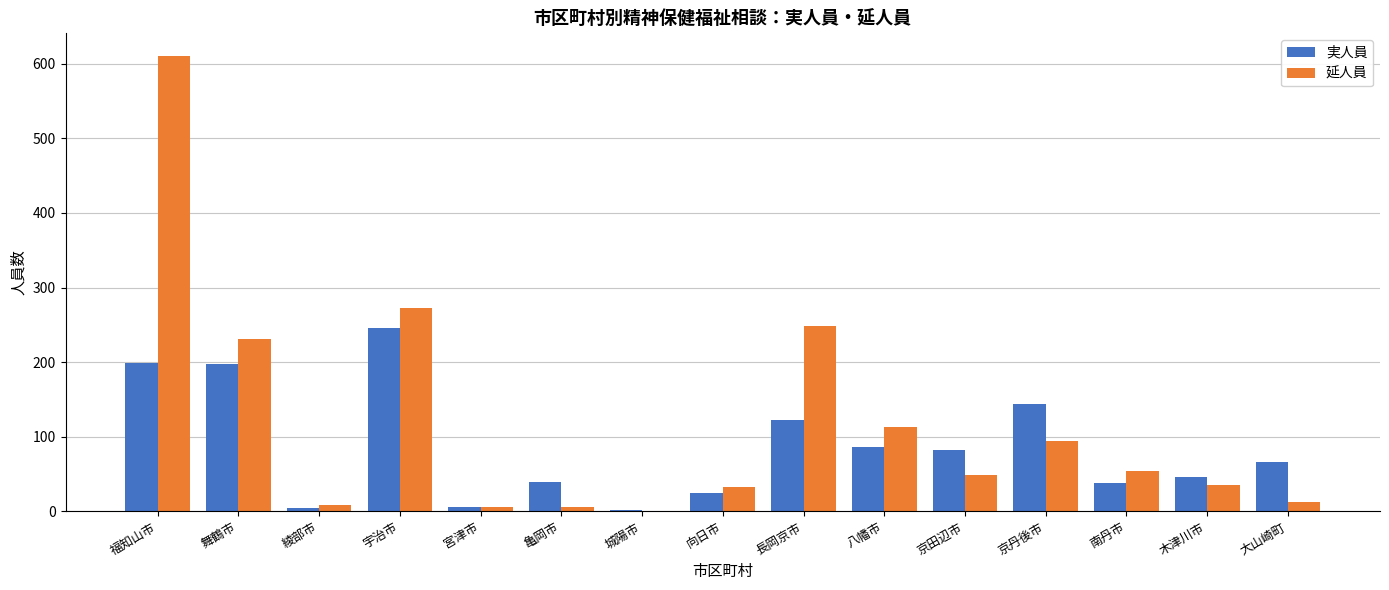

Which series has the largest total across all categories?

延人員